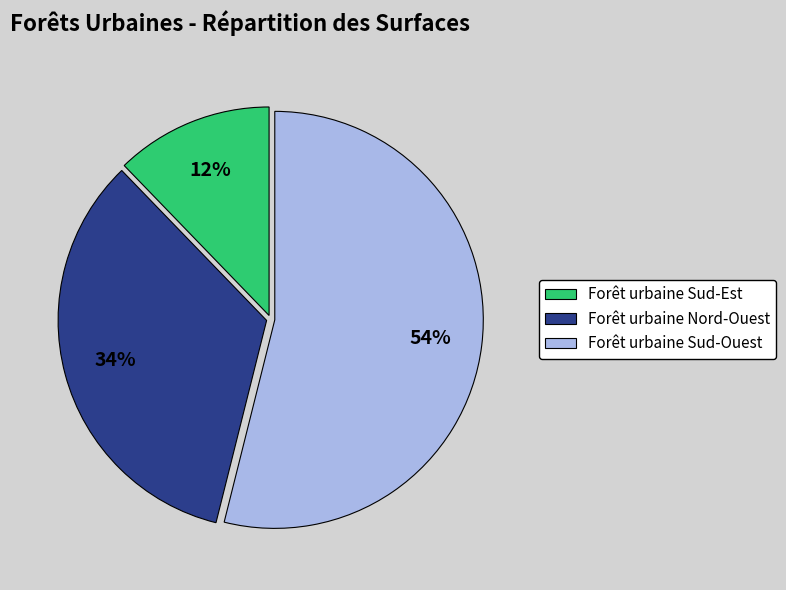

Which slice is the largest?

Forêt urbaine Sud-Ouest